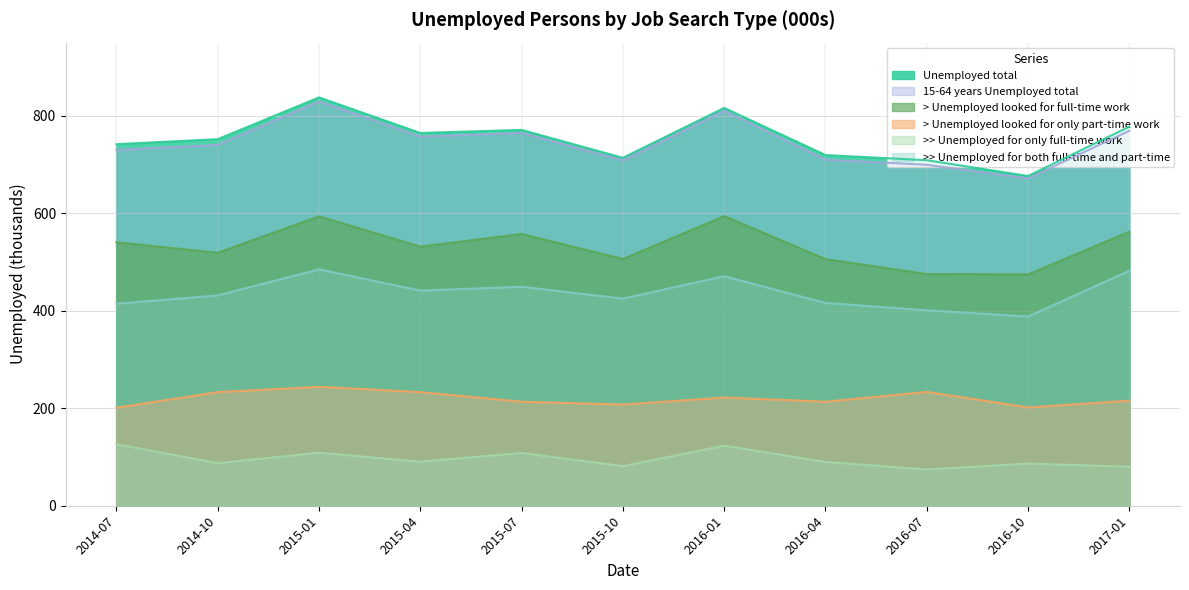

Reading left to right, list all the values displayed in this chart.

Unemployed total: 2014-07=741.7	2014-10=752.0	2015-01=837.6	2015-04=764.7	2015-07=771.0	2015-10=713.7	2016-01=816.1	2016-04=719.4	2016-07=708.8	2016-10=676.4	2017-01=777.6
> Unemployed looked for full-time work: 2014-07=540.6	2014-10=518.9	2015-01=593.7	2015-04=531.6	2015-07=557.5	2015-10=506.1	2016-01=594.1	2016-04=505.9	2016-07=475.2	2016-10=474.7	2017-01=562.1
>> Unemployed for only full-time work: 2014-07=126.2	2014-10=87.4	2015-01=108.8	2015-04=90.3	2015-07=108.3	2015-10=81.2	2016-01=123.2	2016-04=89.9	2016-07=74.4	2016-10=86.6	2017-01=80.1
>> Unemployed for both full-time and part-time: 2014-07=414.4	2014-10=431.5	2015-01=484.8	2015-04=441.2	2015-07=449.2	2015-10=424.9	2016-01=470.8	2016-04=416.0	2016-07=400.9	2016-10=388.1	2017-01=482.0
> Unemployed looked for only part-time work: 2014-07=201.1	2014-10=233.1	2015-01=244.0	2015-04=233.1	2015-07=213.4	2015-10=207.6	2016-01=222.0	2016-04=213.4	2016-07=233.5	2016-10=201.7	2017-01=215.5
15-64 years Unemployed total: 2014-07=729.8	2014-10=740.2	2015-01=829.5	2015-04=757.2	2015-07=764.7	2015-10=708.5	2016-01=810.3	2016-04=709.9	2016-07=699.3	2016-10=671.5	2017-01=769.2